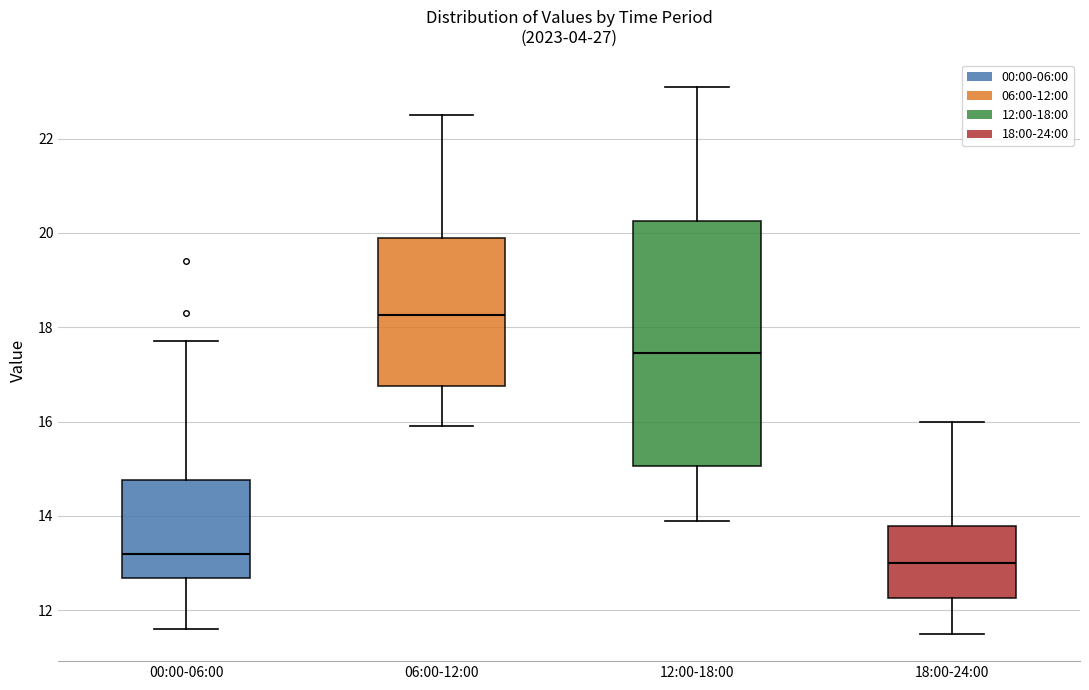

Reading left to right, read every box against the y-axis: the position of its median line, the range the box covers, and the ends of its whiskers. The values are not printed on the chart, so give them approximately, as read against the axis.

00:00-06:00: median 13.2, box 12.6 to 14.8, whiskers 11.6 to 17.8
06:00-12:00: median 18.2, box 16.8 to 20.0, whiskers 16.0 to 22.6
12:00-18:00: median 17.4, box 15.0 to 20.2, whiskers 14.0 to 23.2
18:00-24:00: median 13.0, box 12.2 to 13.8, whiskers 11.6 to 16.0